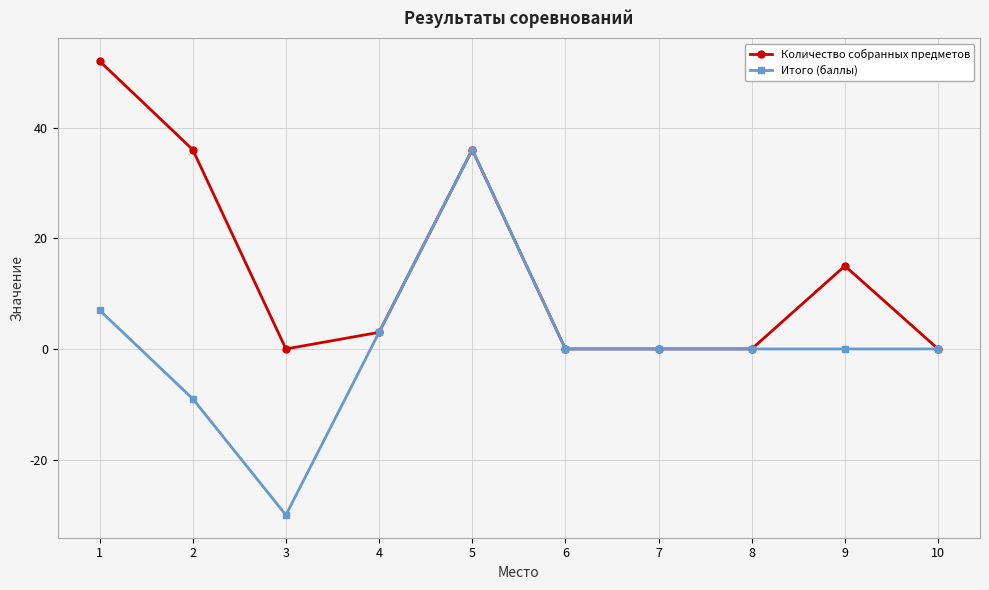

At which category does Количество собранных предметов reach its first local valley?

3